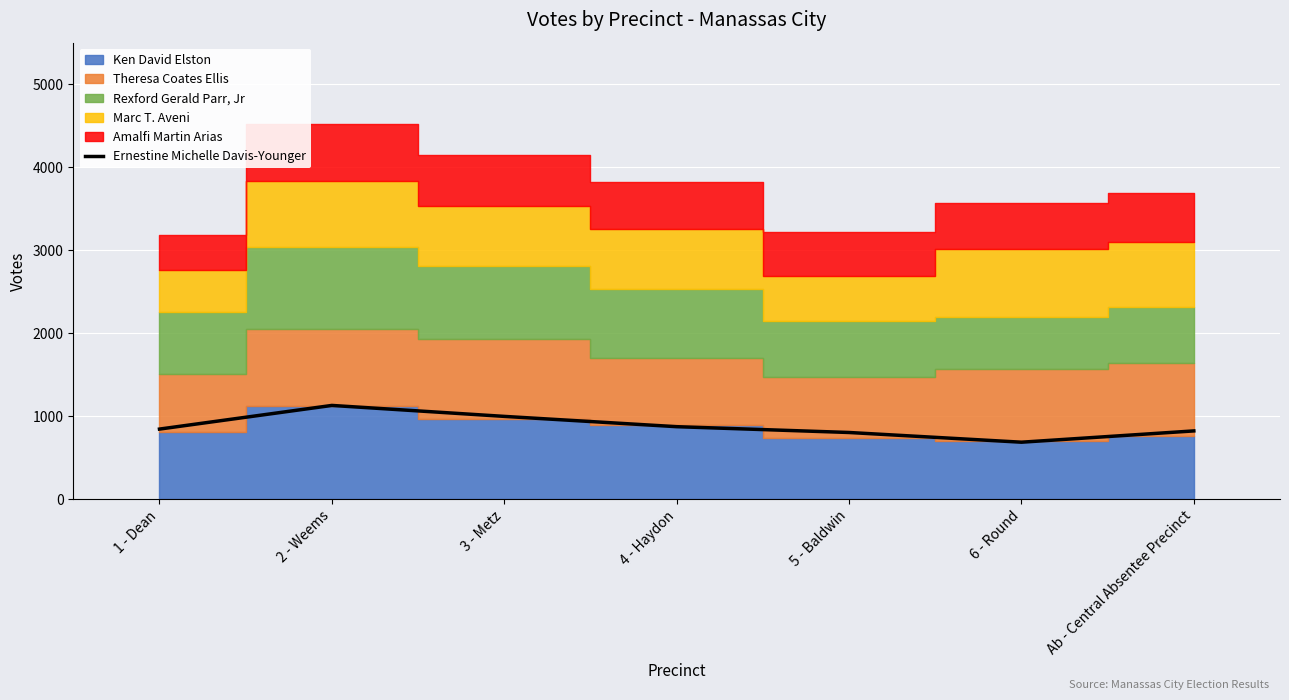

List the labels in order of value, smallest first.

6 - Round, 5 - Baldwin, Ab - Central Absentee Precinct, 1 - Dean, 4 - Haydon, 3 - Metz, 2 - Weems